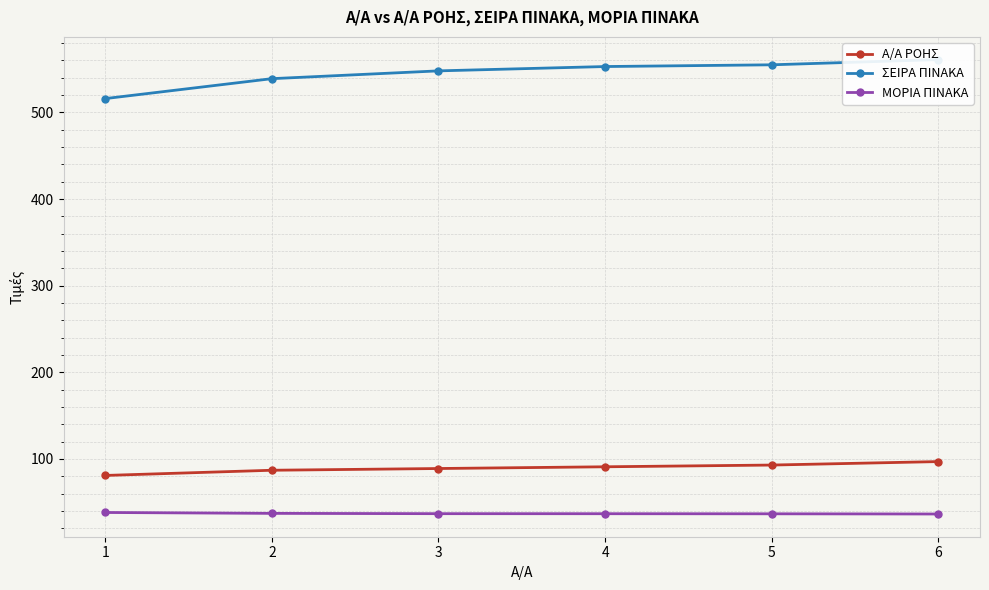

Reading left to right, extract all data points from this chart.

Α/Α ΡΟΗΣ: 1=81.0	2=87.0	3=89.0	4=91.0	5=93.0	6=97.0
ΣΕΙΡΑ ΠΙΝΑΚΑ: 1=516.0	2=539.0	3=548.0	4=553.0	5=555.0	6=561.0
ΜΟΡΙΑ ΠΙΝΑΚΑ: 1=38.2	2=37.2	3=36.9	4=36.8	5=36.7	6=36.5